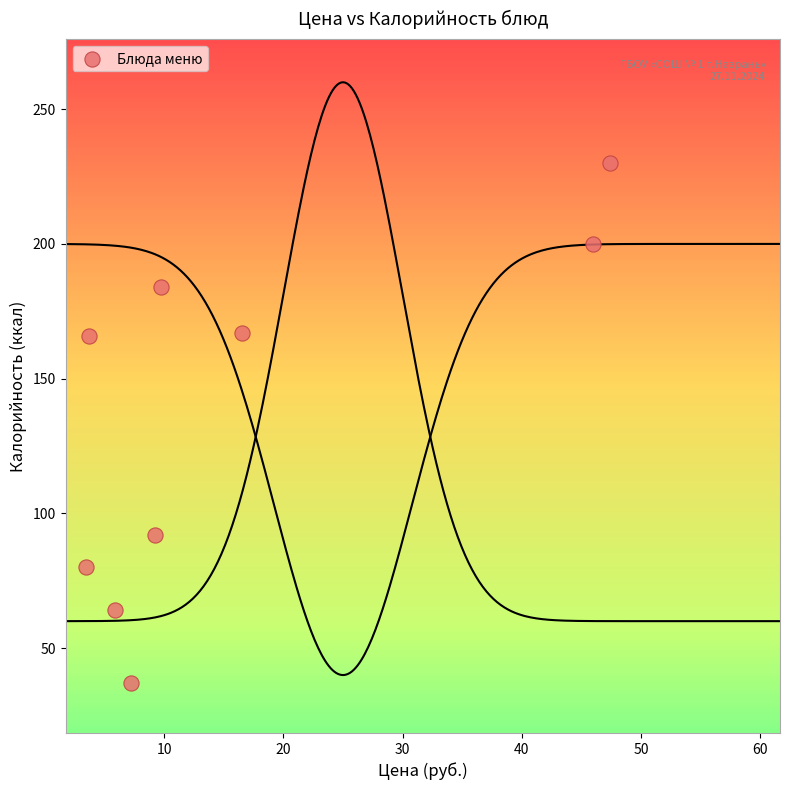

What is the range of Y values (max minus min)?

193